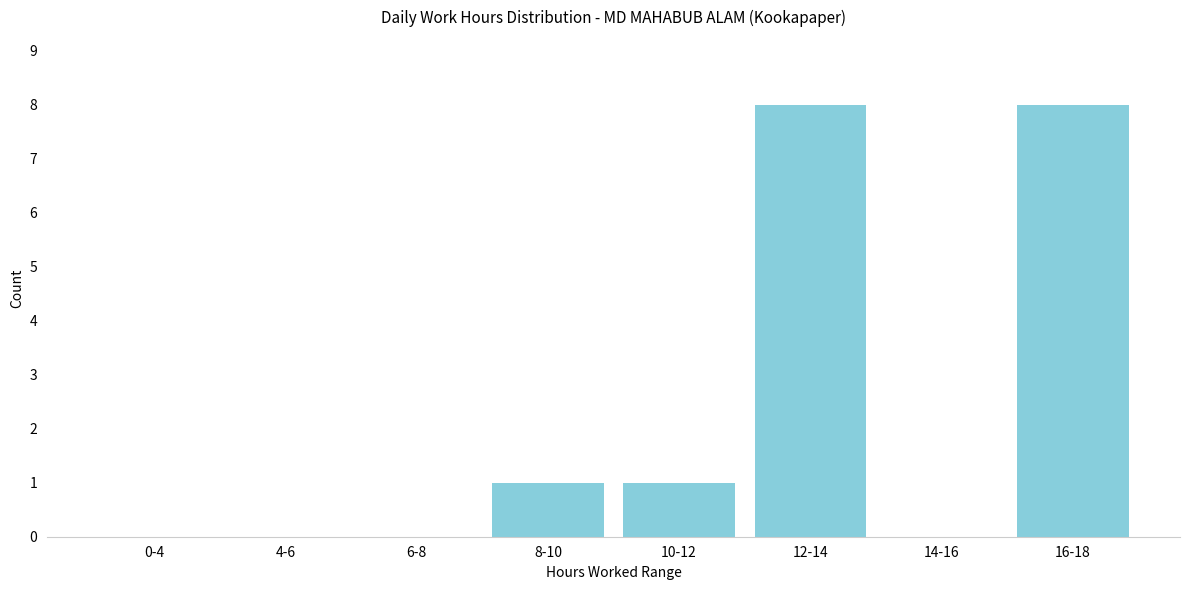

Count the values in the range 0 to 8.

8